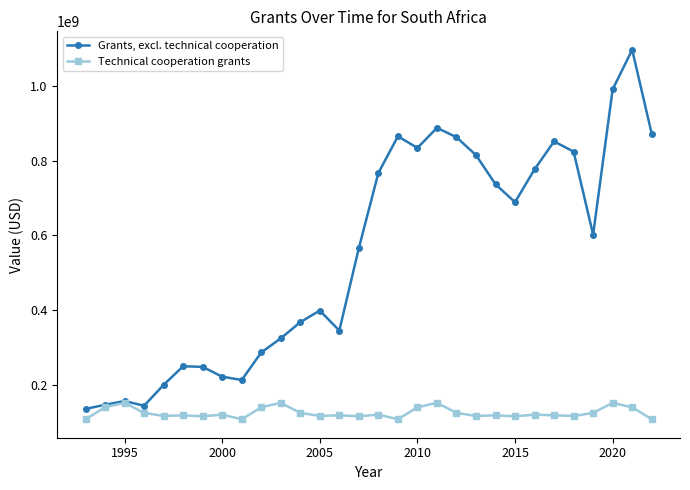

Does the chart have visible grid lines?

No